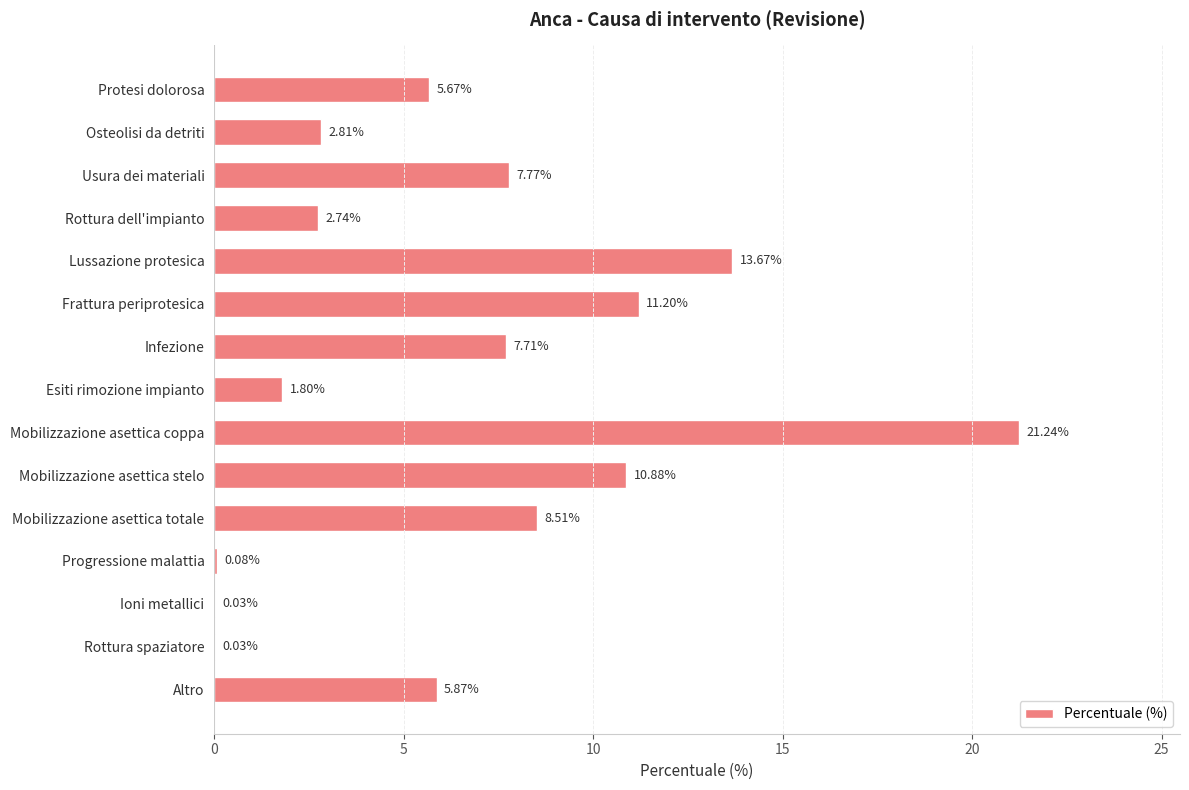

What is the sum of the values at Progressione malattia and Lussazione protesica?

13.8